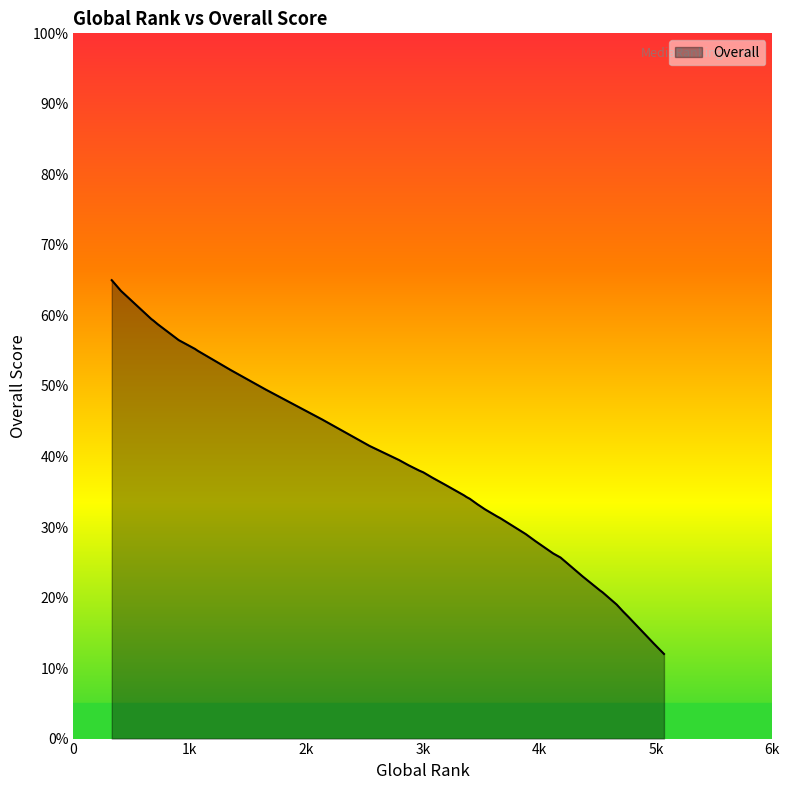

At which category does the chart reach its minimum across all series?

5070